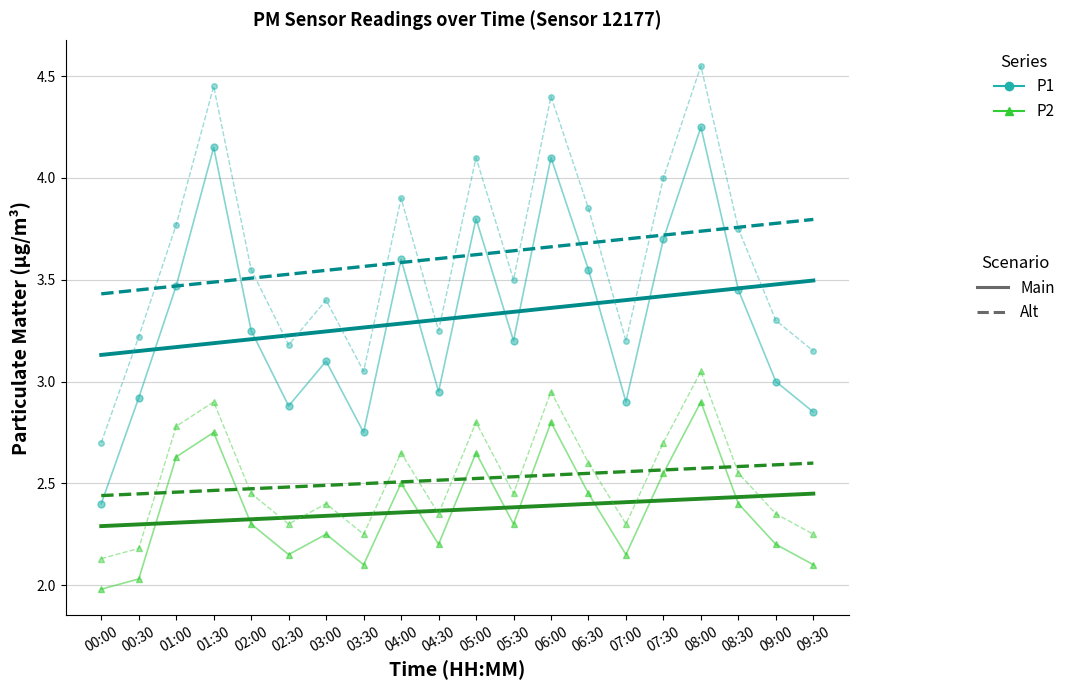

What is the spread (max minus min) of values at 04:30?

1.4